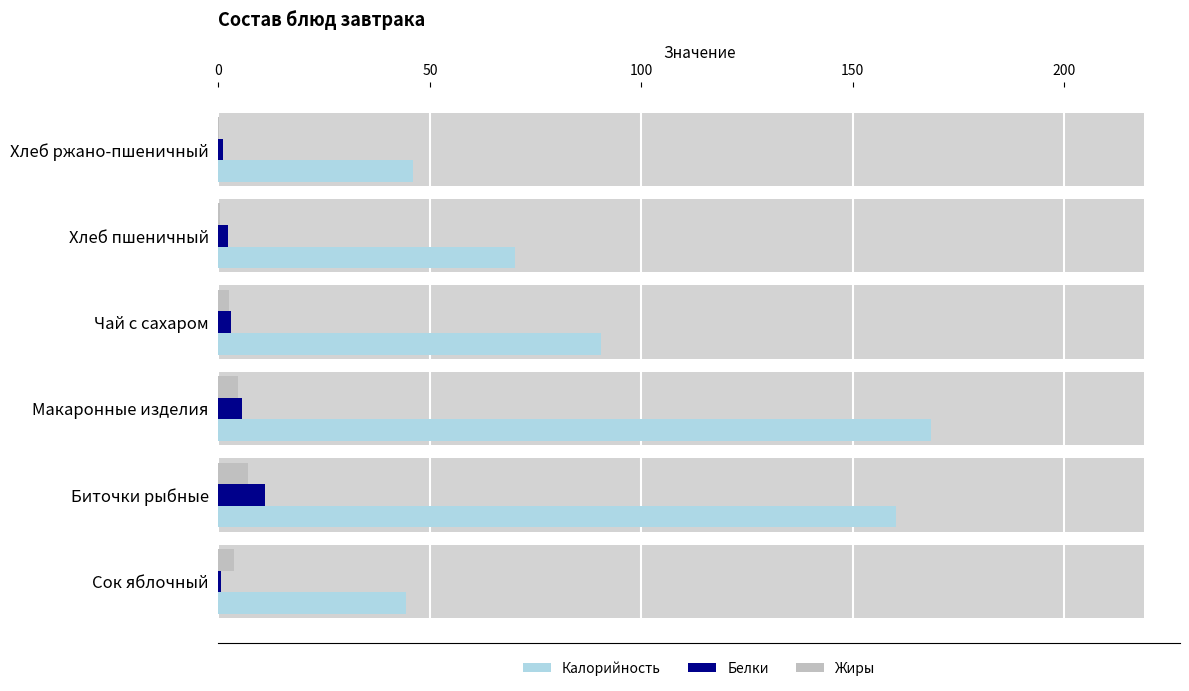

At 200, list the series in order from smallest to largest.

Жиры, Белки, Калорийность